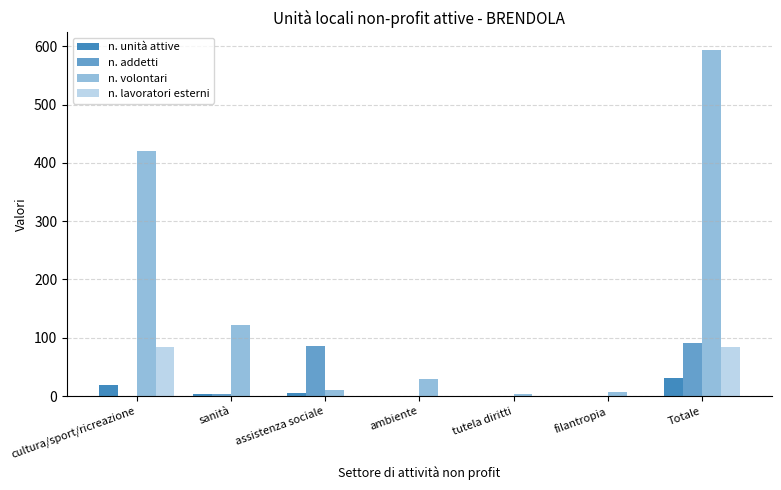

What is the average value of the n. addetti series?

26